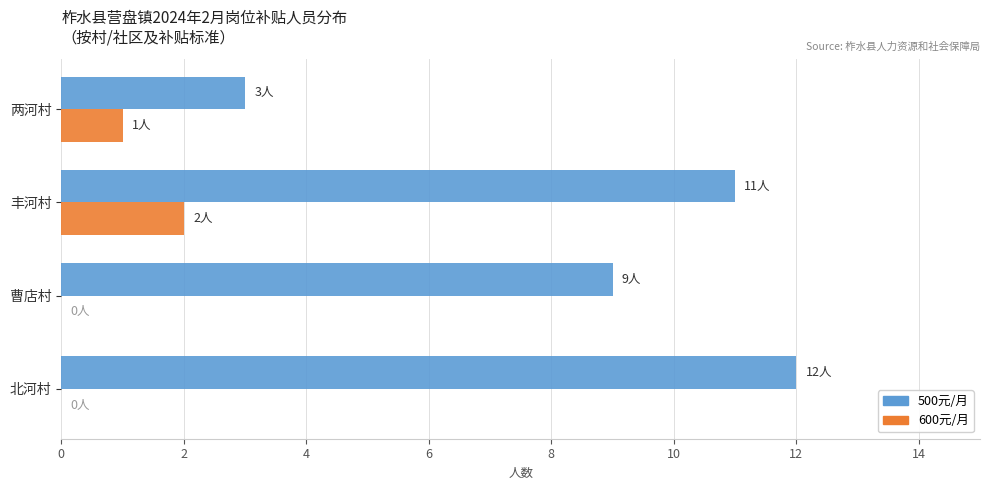

Which series has the largest range (max minus min)?

500元/月